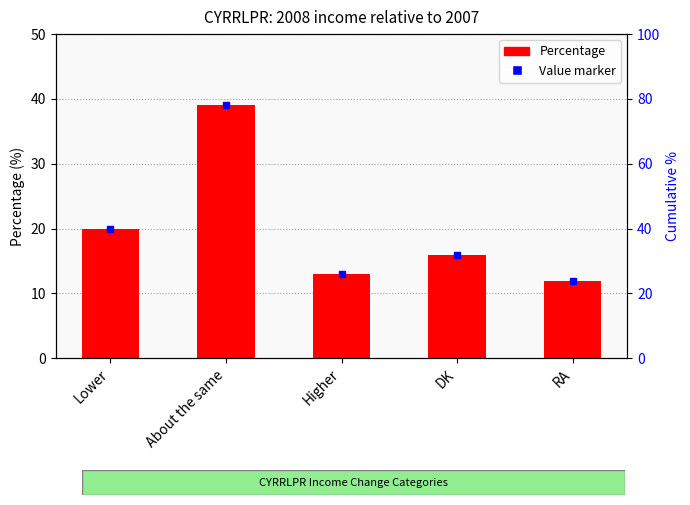

At which category does the chart reach its peak across all series?

About the same